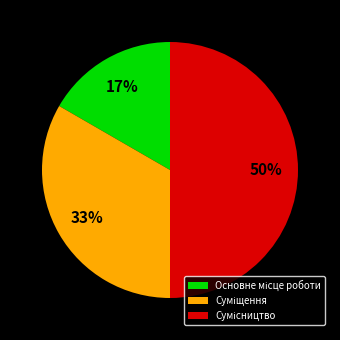

How many slices are in this pie chart?

3